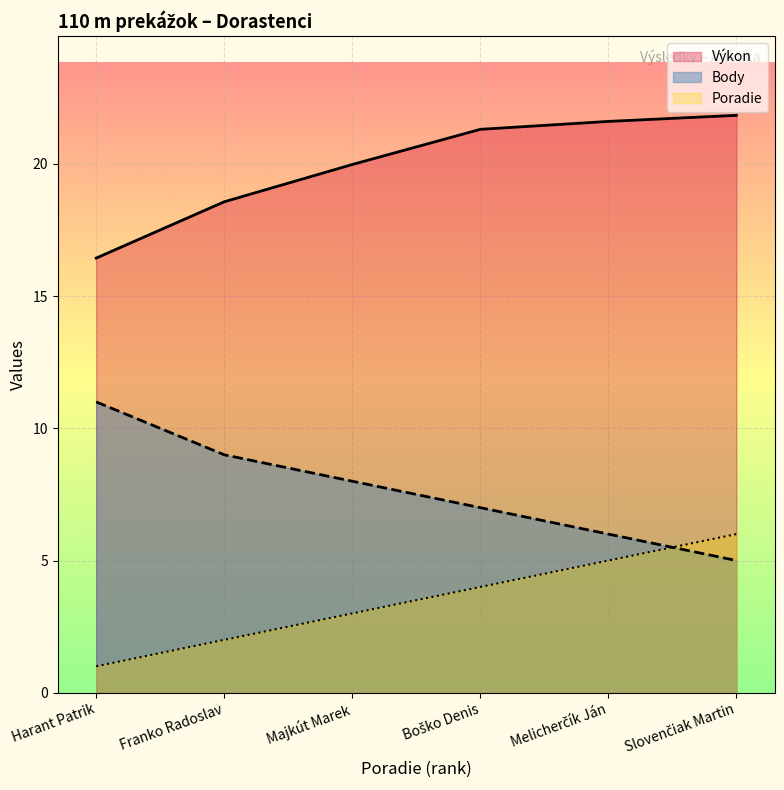

What is the spread (max minus min) of values at Harant Patrik?

15.4